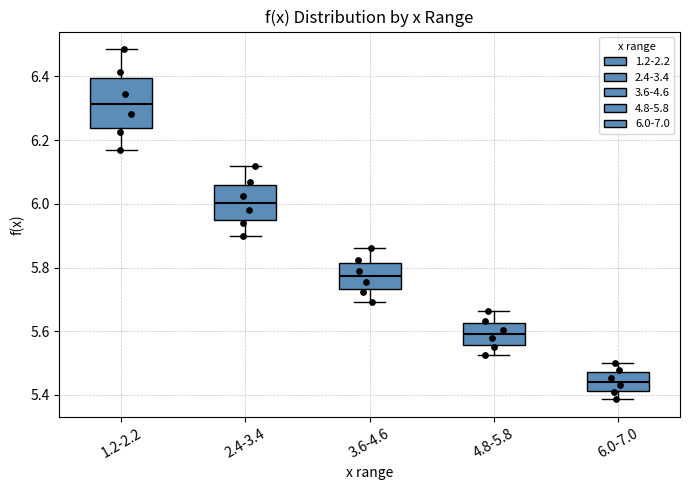

Reading left to right, read every box against the y-axis: the position of its median line, the range the box covers, and the ends of its whiskers. The values are not printed on the chart, so give them approximately, as read against the axis.

1.2-2.2: median 6.32, box 6.24 to 6.40, whiskers 6.16 to 6.48
2.4-3.4: median 6.00, box 5.94 to 6.06, whiskers 5.90 to 6.12
3.6-4.6: median 5.78, box 5.74 to 5.82, whiskers 5.70 to 5.86
4.8-5.8: median 5.60, box 5.56 to 5.62, whiskers 5.52 to 5.66
6.0-7.0: median 5.44, box 5.42 to 5.48, whiskers 5.38 to 5.50